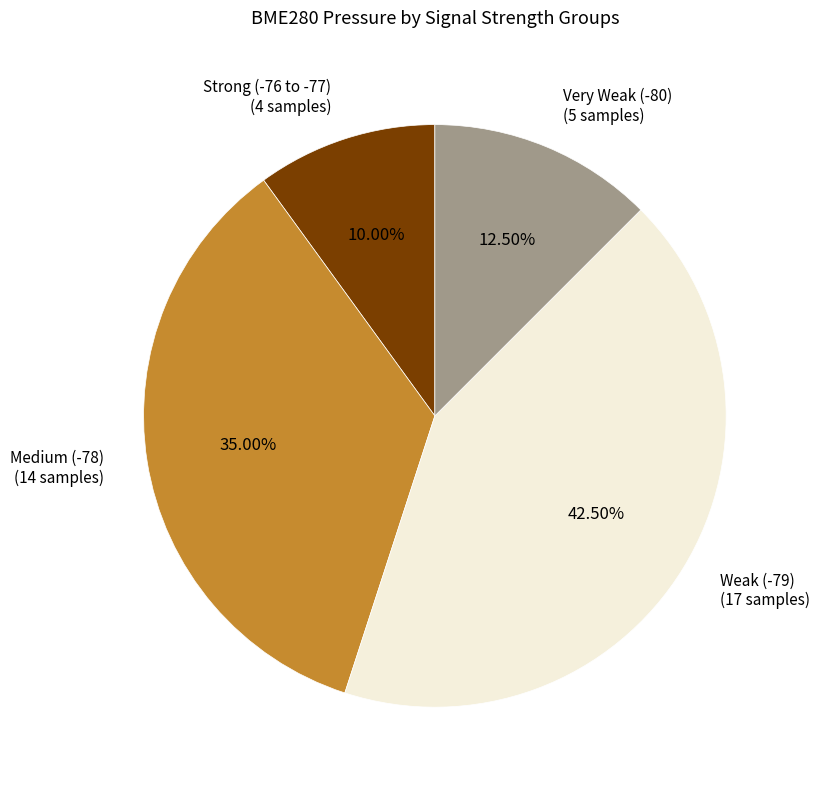

How many slices are in this pie chart?

4